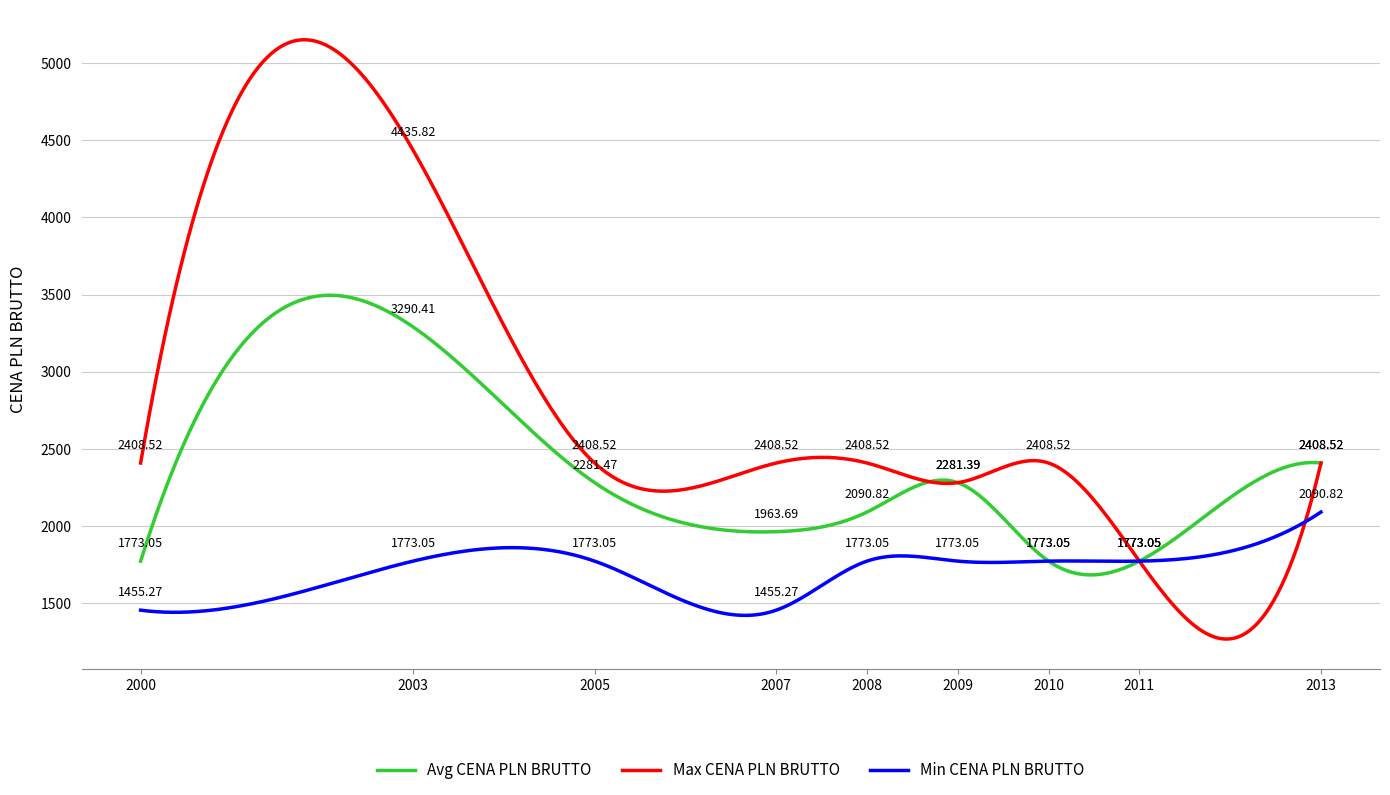

Rank the series by their average value, from highest to lowest.

Max CENA PLN BRUTTO, Avg CENA PLN BRUTTO, Min CENA PLN BRUTTO